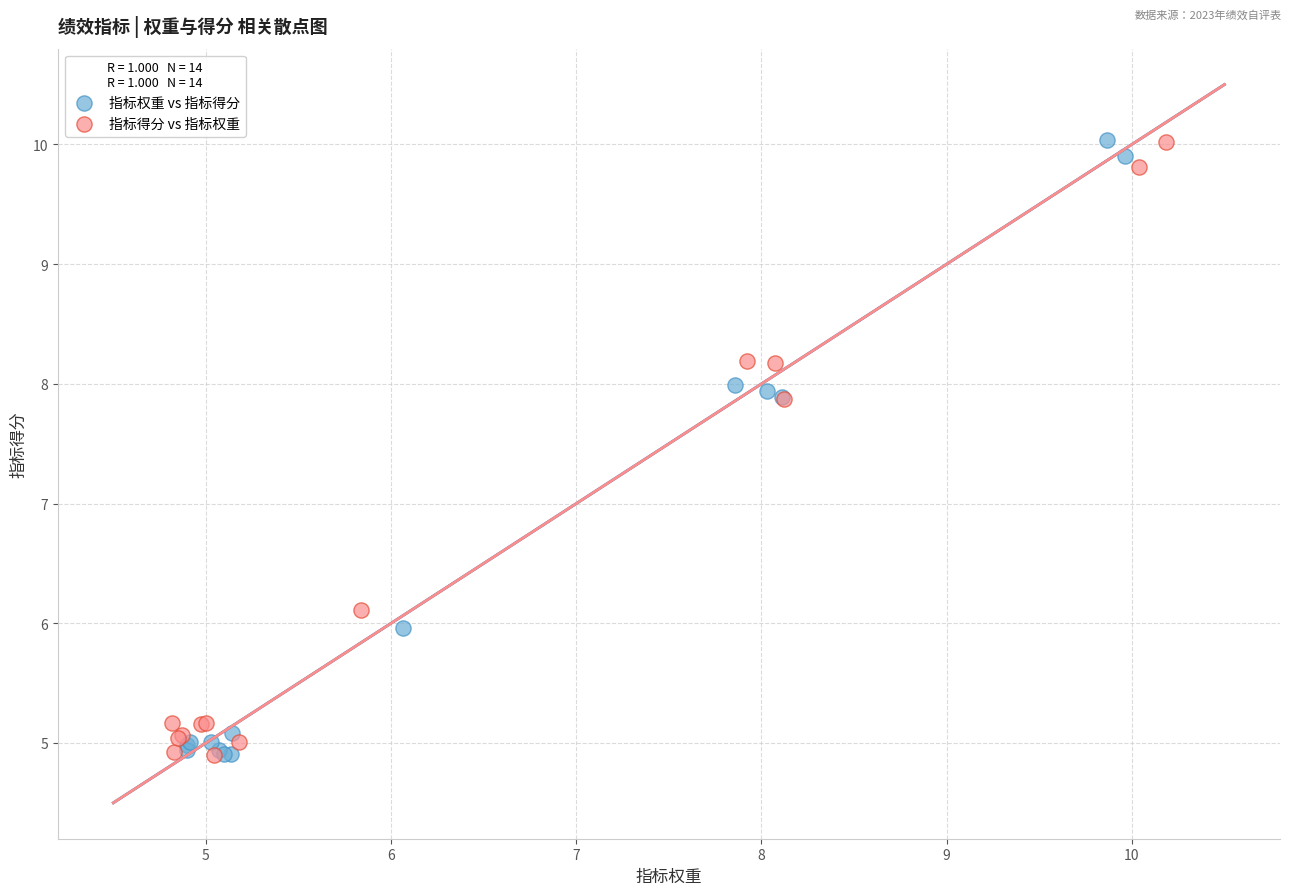

What are all the series names shown in the legend?

指标权重 vs 指标得分, 指标得分 vs 指标权重